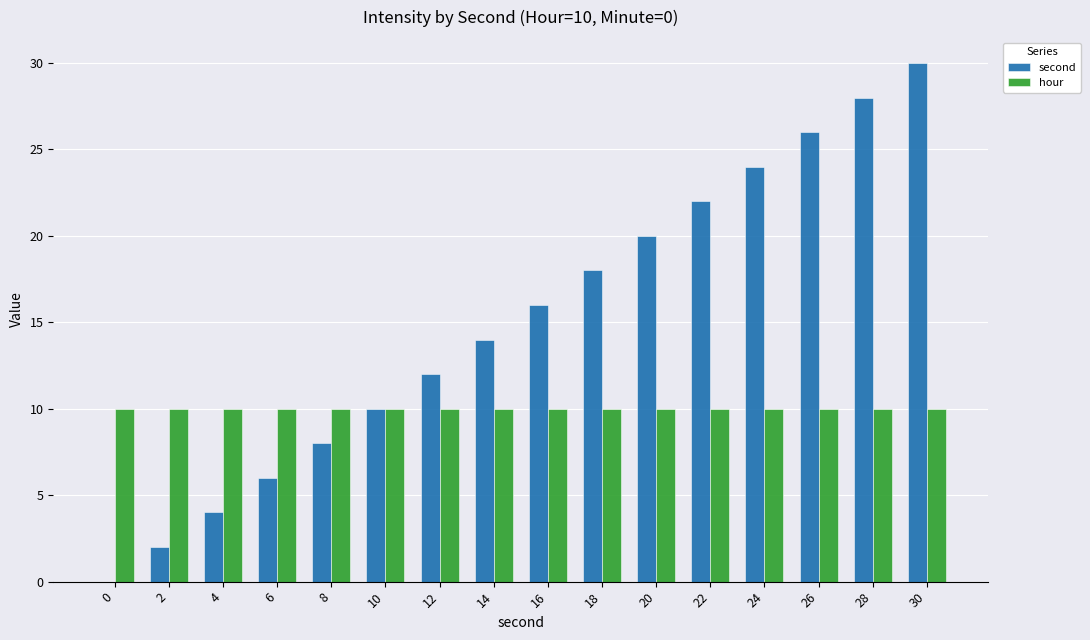

Is it true that second equals 18 at 18?

True